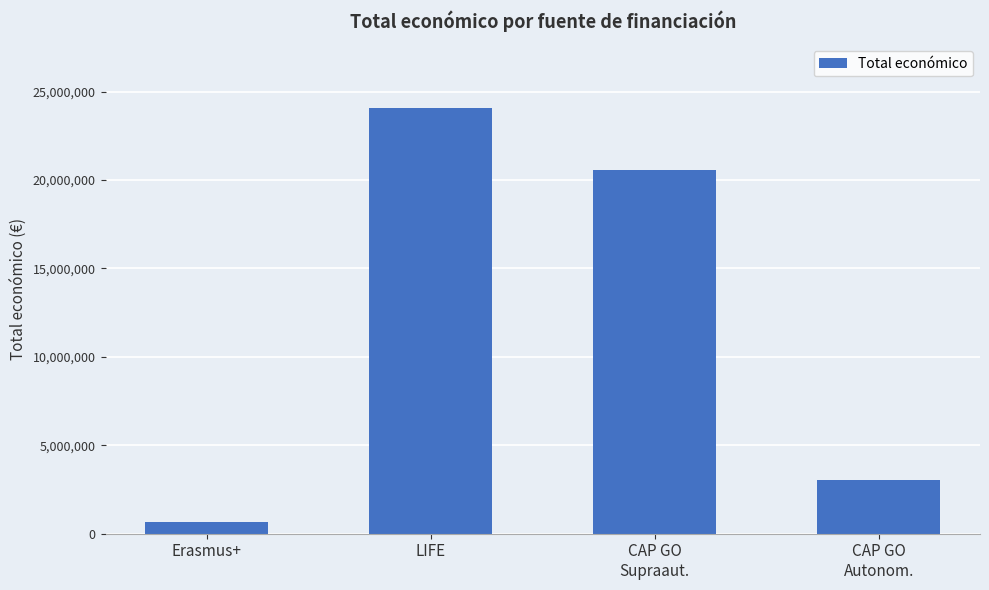

What value does the data have at Erasmus+, to the nearest 100?

666700